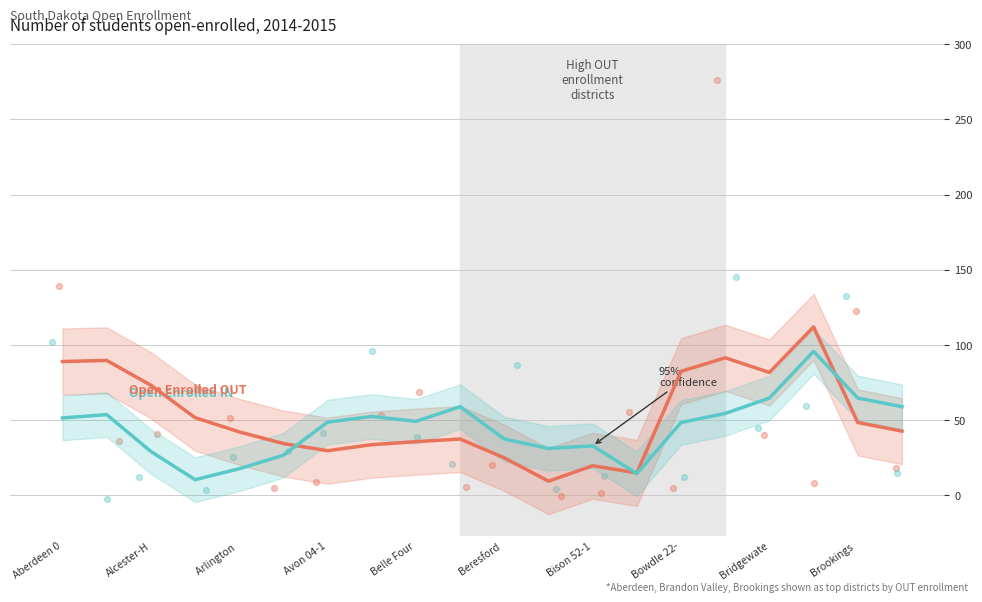

Which series reaches the maximum Y coordinate?

Open Enrolled OUT